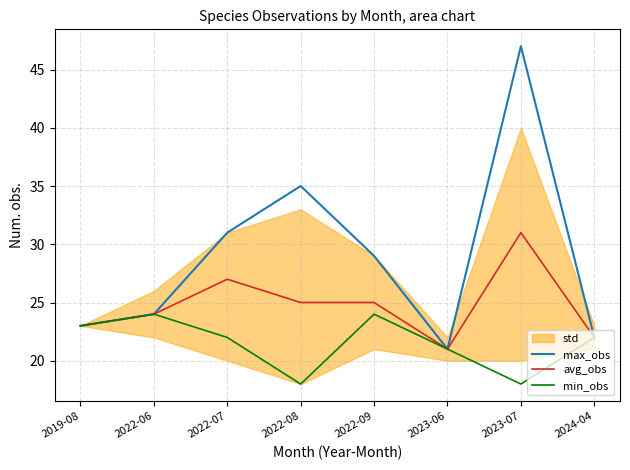

Does the chart display data point markers on the line(s)?

No